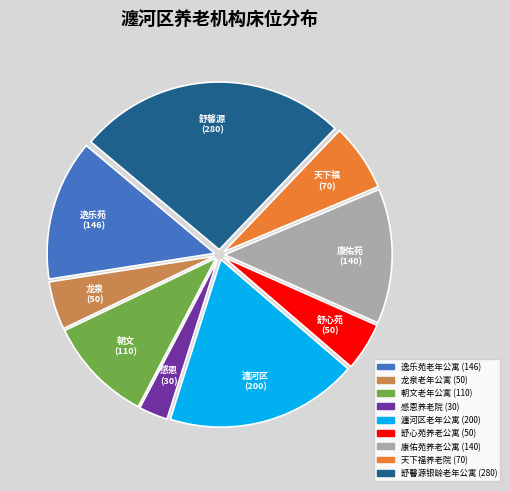

Approximately how many times larger is the value at 舒心苑养老公寓 compared to 龙泉老年公寓?

1.0